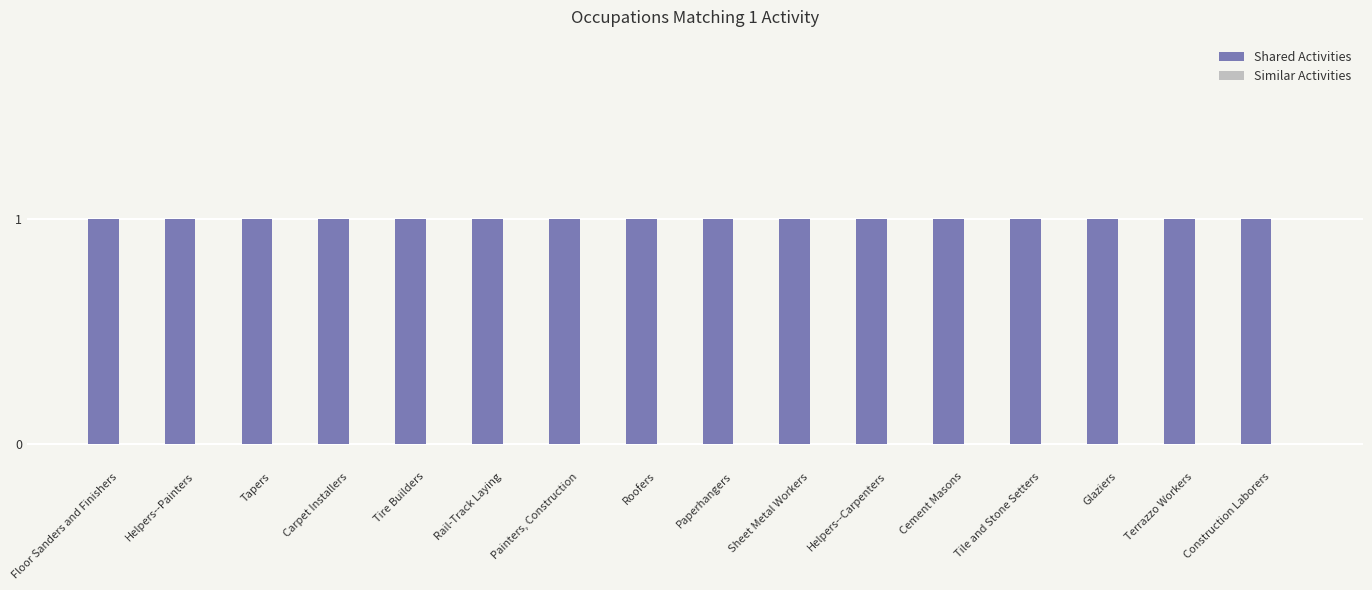

Which series changed the most between Sheet Metal Workers and Tile and Stone Setters?

Shared Activities